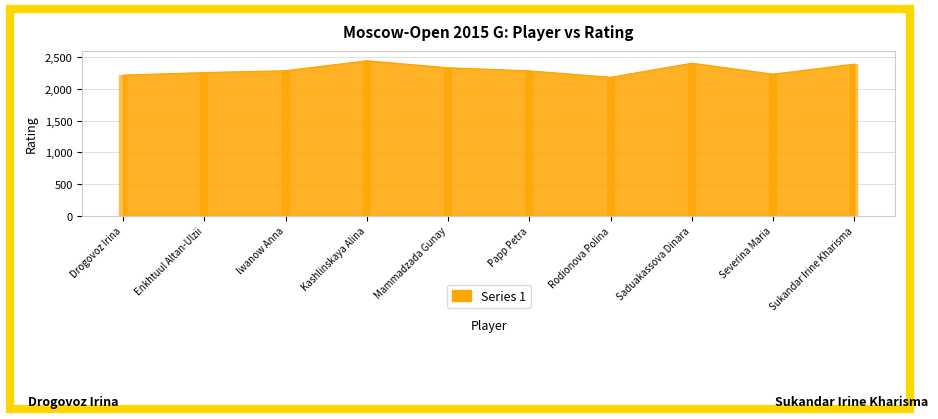

How many data points are less than 2288?

5